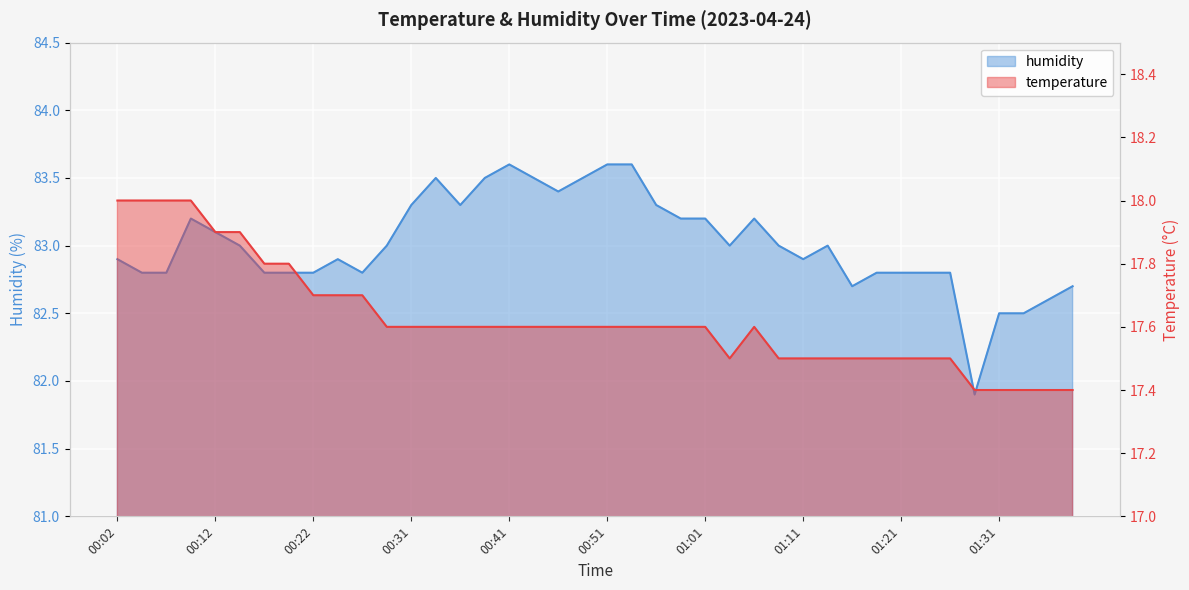

Which series changed the most between 01:01 and 01:16?

humidity